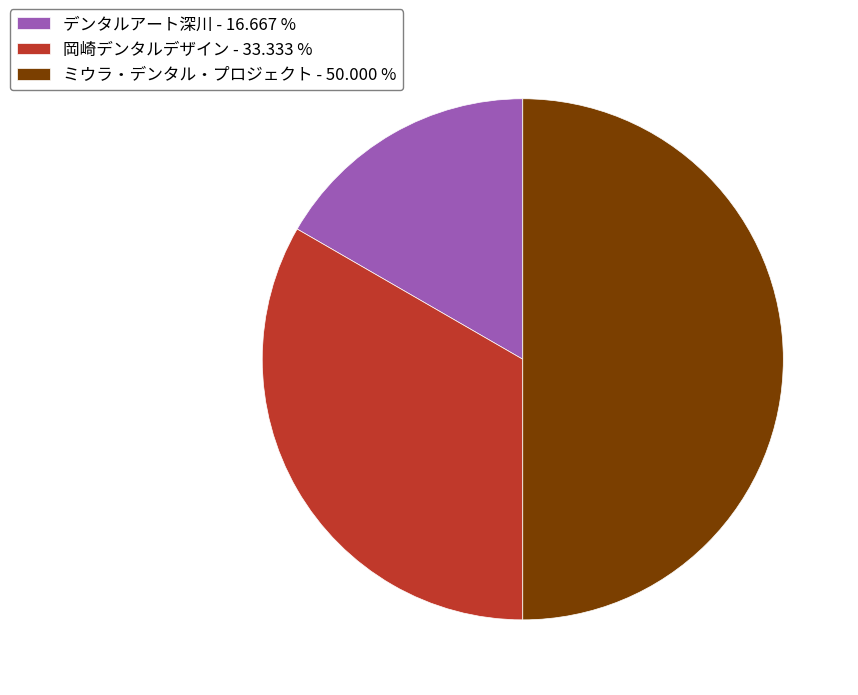

Count the number of slices in the pie.

3